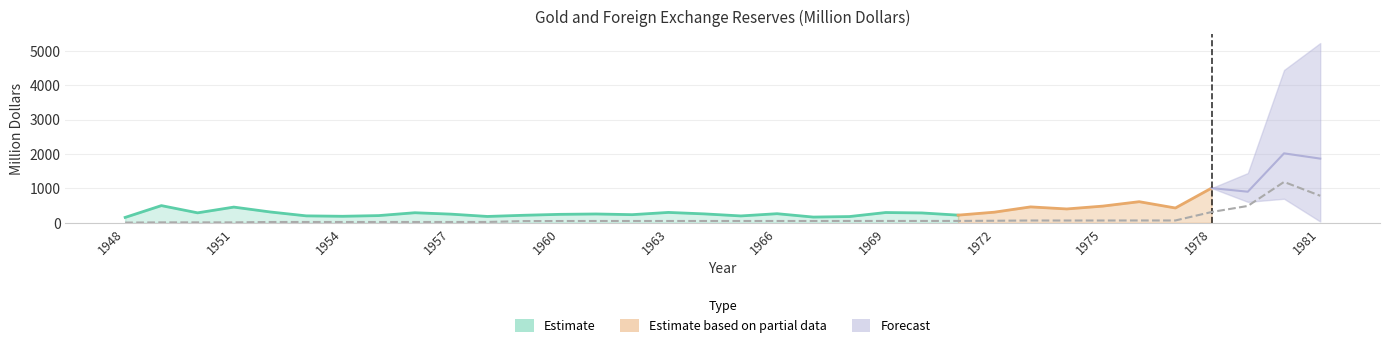

Is it true that SBP Foreign Exchange equals 150 at 1948?

True